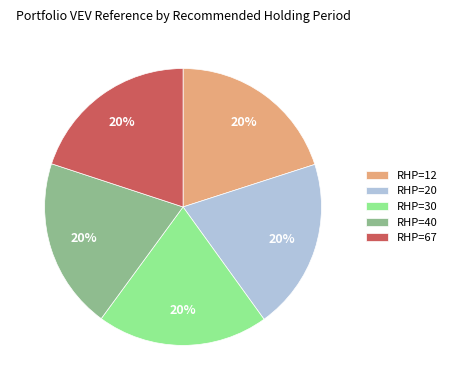

To the nearest percent, what is the combined percentage of RHP=30 and RHP=20?

40%